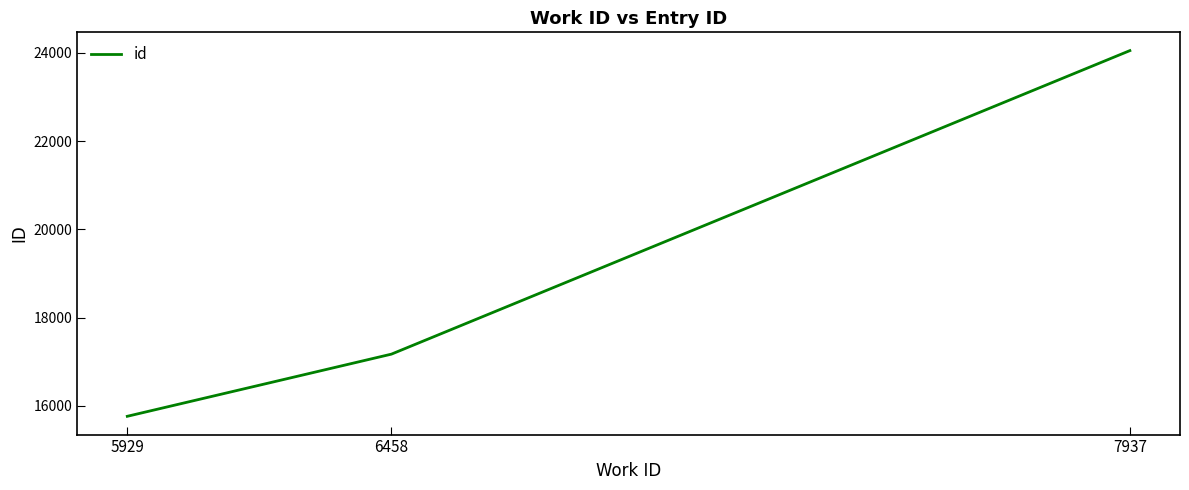

Read the value at 7937, to the nearest 50.

24050